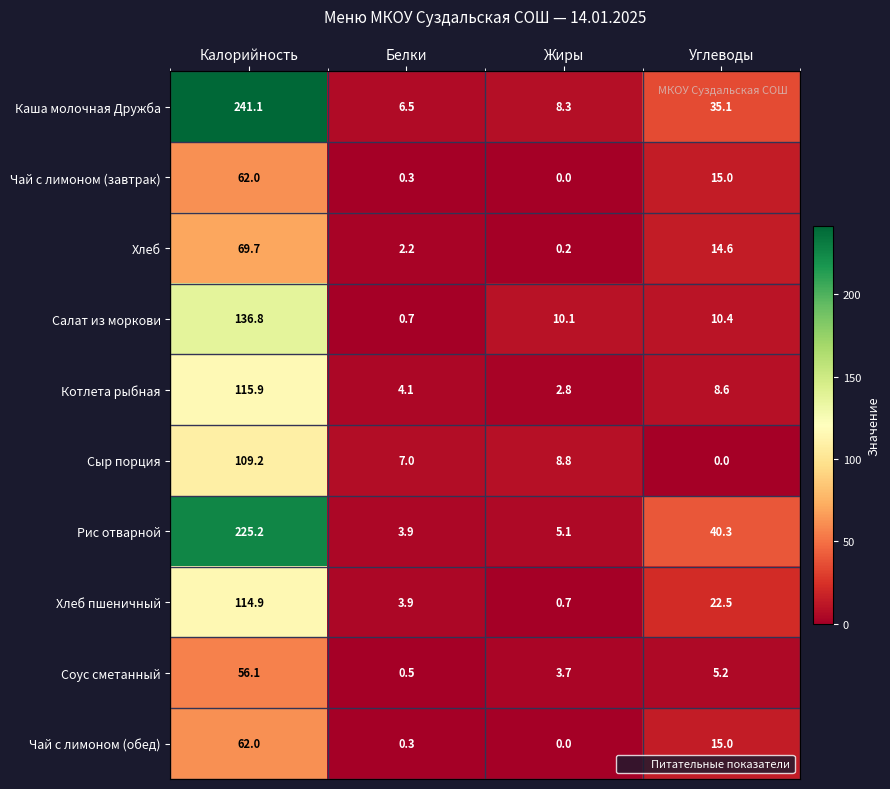

Which series has the widest spread of values?

Каша молочная Дружба